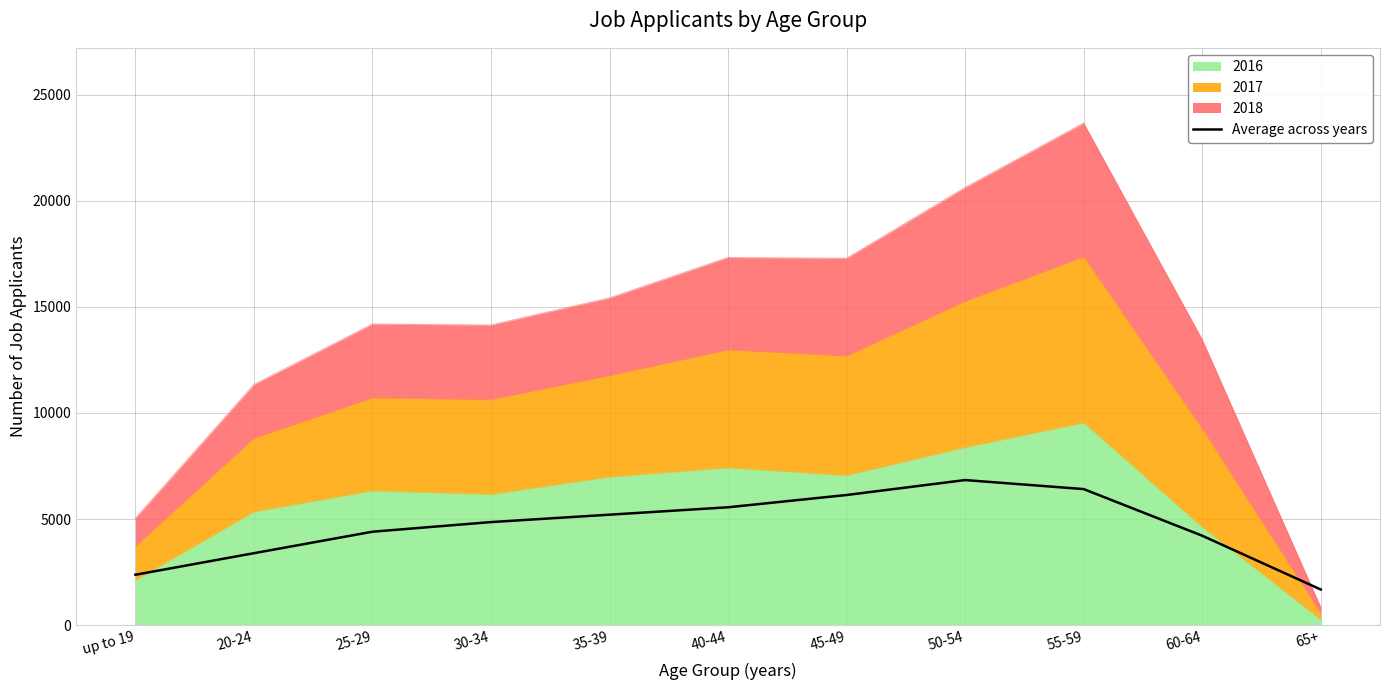

Approximately how many times larger is the value at 65+ compared to 20-24?

0.5